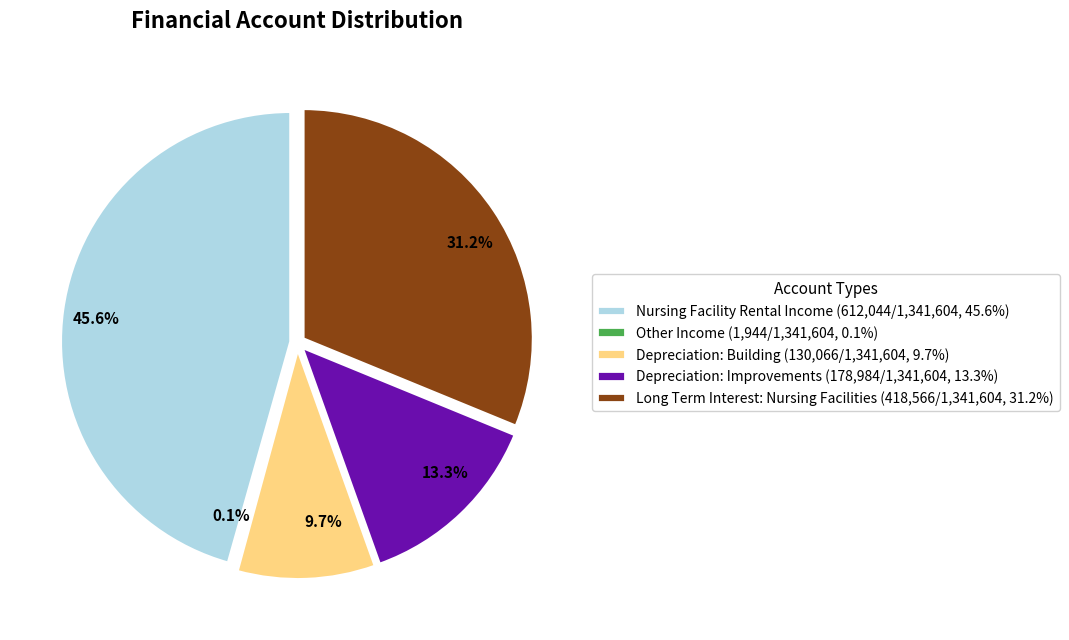

Rank the categories by value from highest to lowest.

Nursing Facility Rental Income, Long Term Interest: Nursing Facilities, Depreciation: Improvements, Depreciation: Building, Other Income